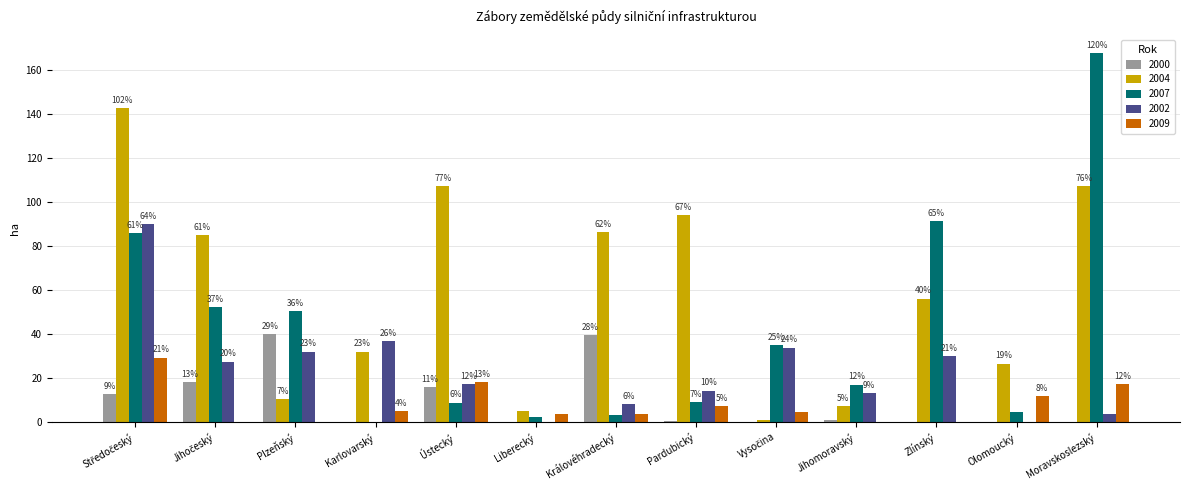

What is the difference between the maximum and minimum values in the 2000 series?

40.0